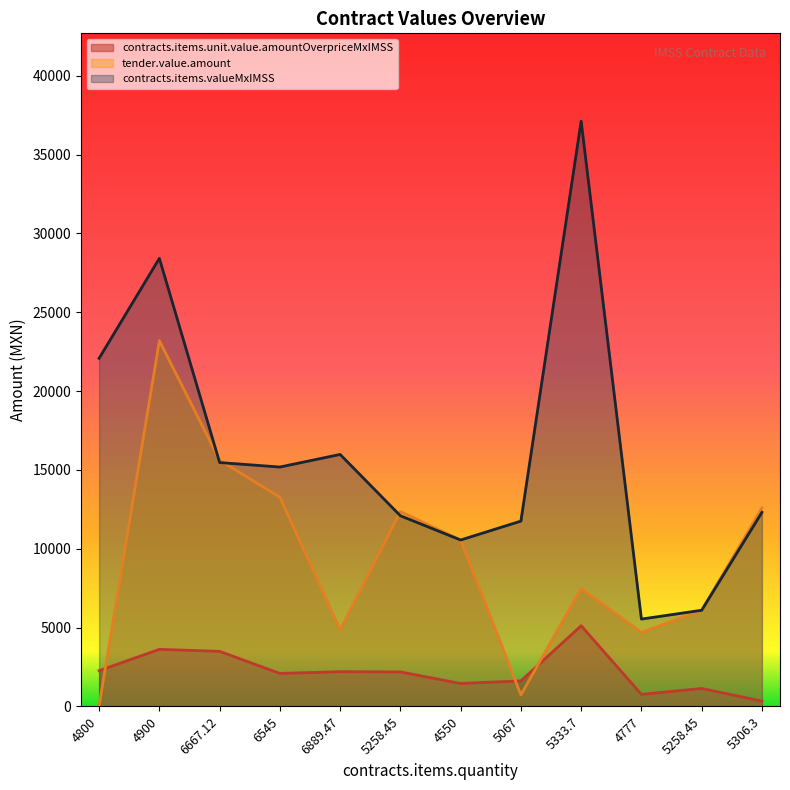

What is the difference between the tender.value.amount values at 4800 and 5258.45?

6042.3